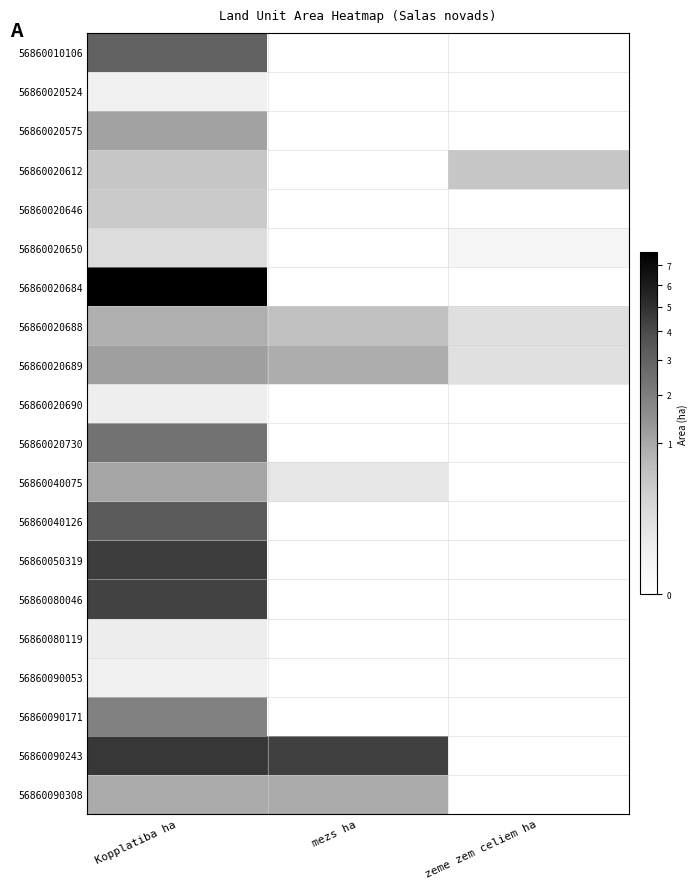

Which category has the highest value across all series?

Kopplatiba ha